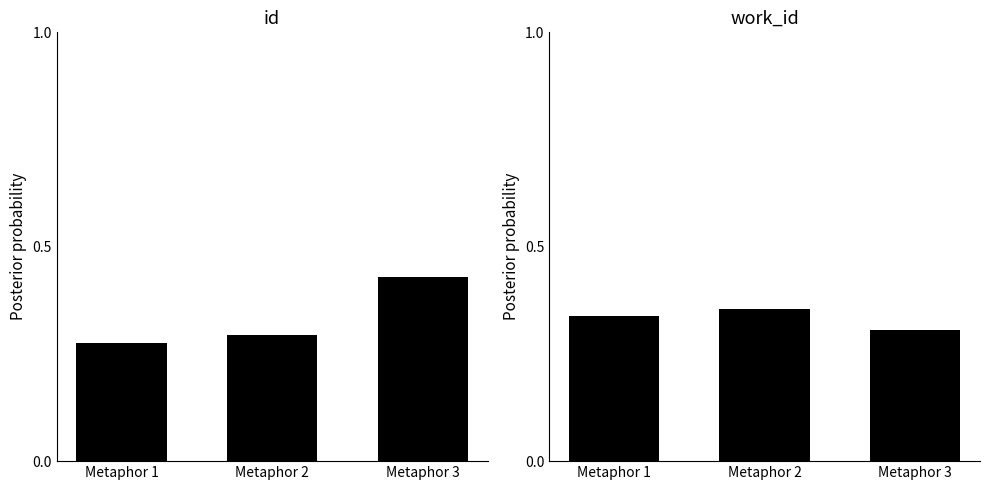

Which category has the lowest value in the work_id series?

Metaphor 3